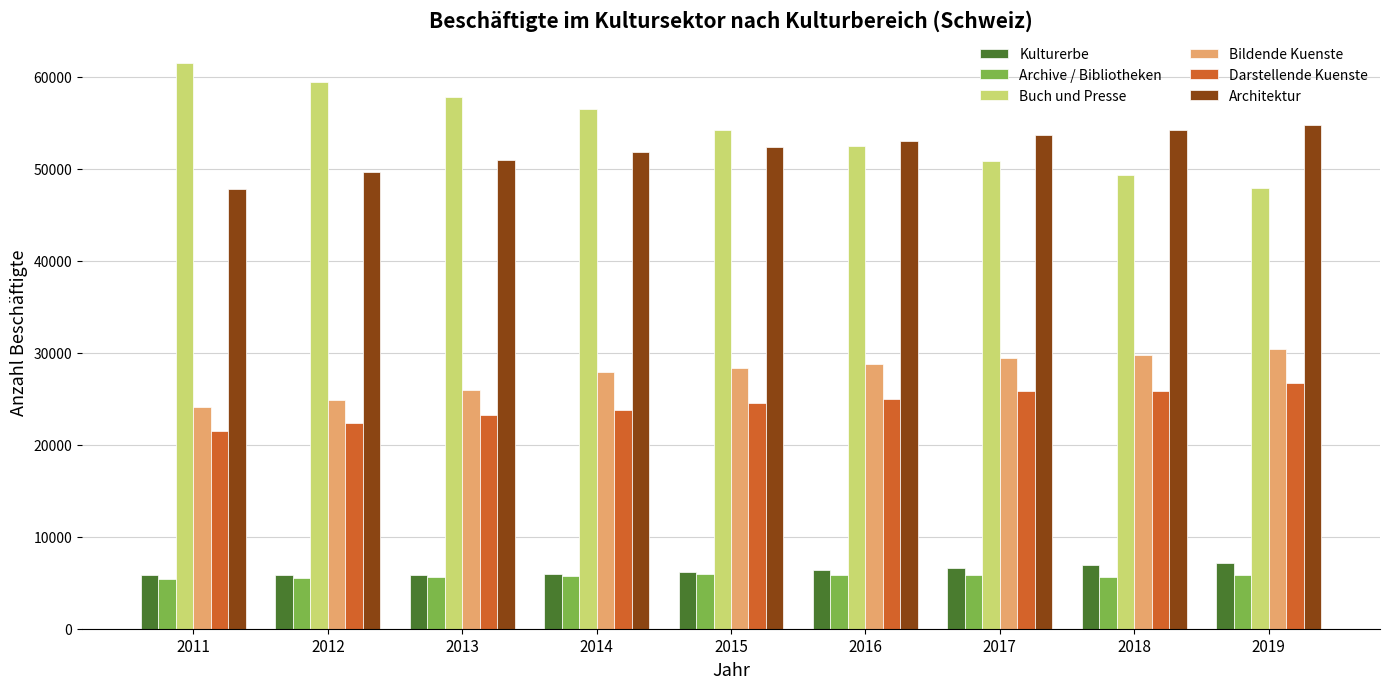

How many data points in Bildende Kuenste are less than 28289?

4